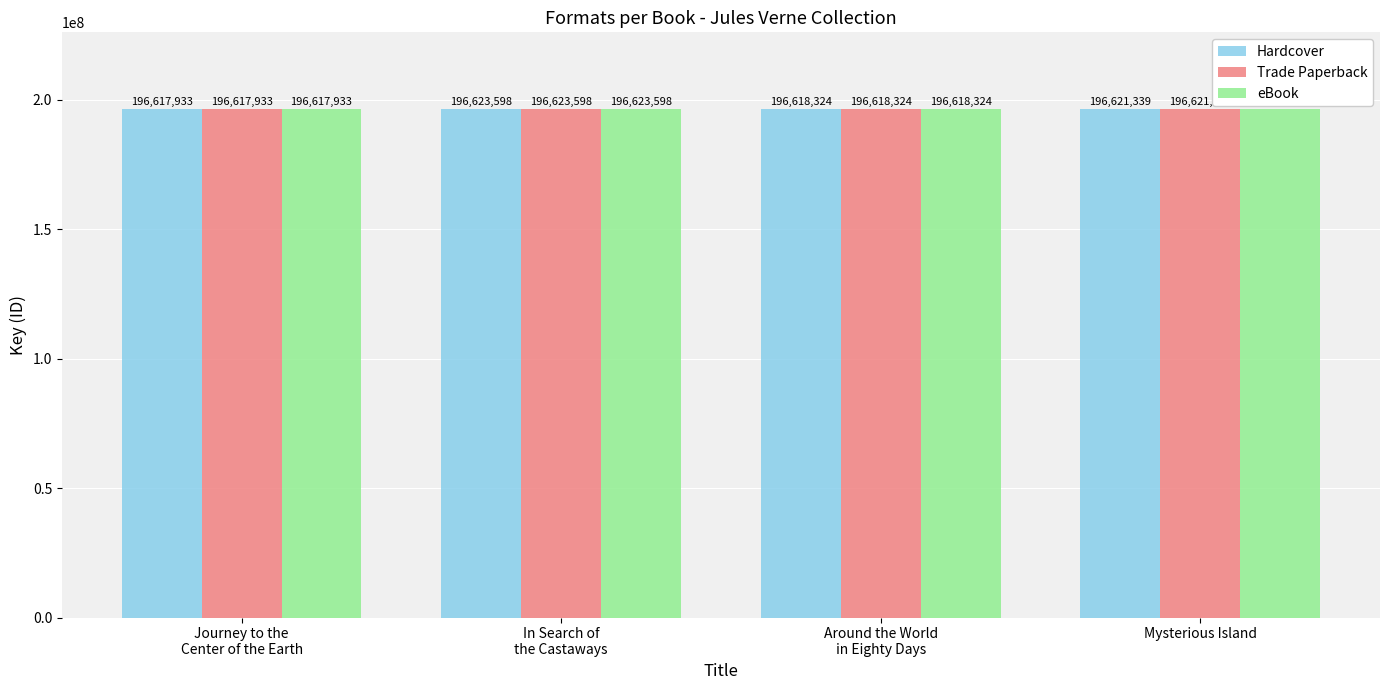

The value of Hardcover at Journey to the
Center of the Earth is 196617933. True or false?

True